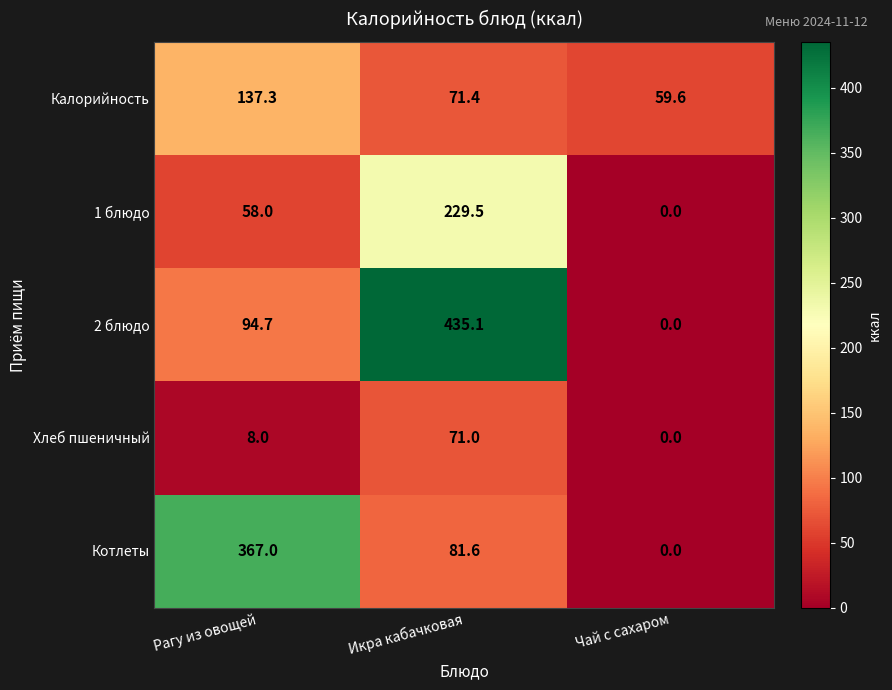

How many data points in Хлеб пшеничный are less than 8?

1